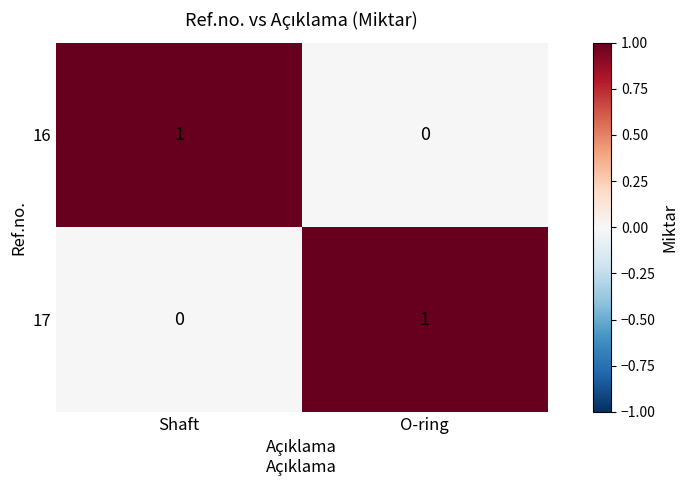

List the labels in order of 16 value, smallest first.

O-ring, Shaft